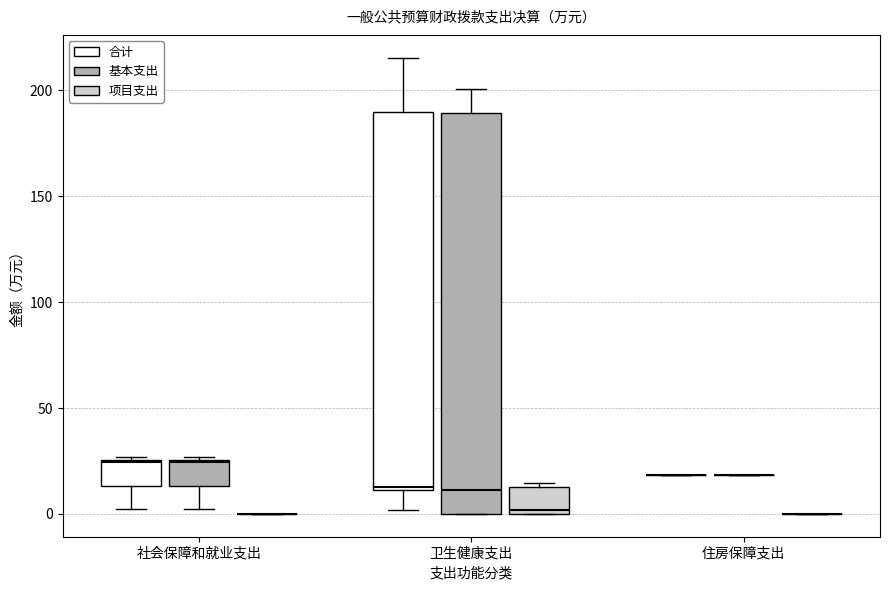

Where is the lower edge of the box for 社会保障和就业支出 (基本支出) on the y-axis? The values are not printed on the chart, so give them approximately, as read against the axis.

15